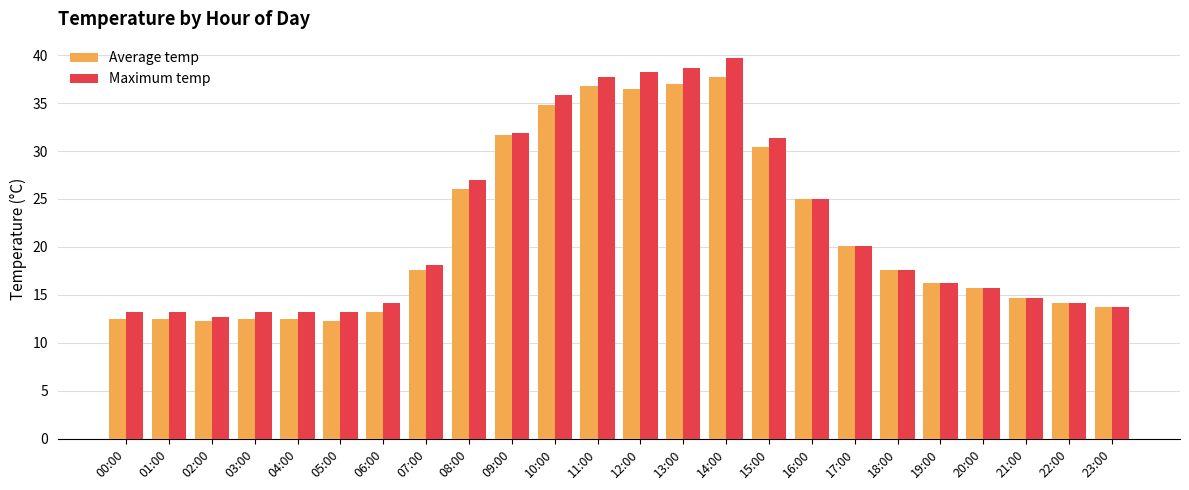

Is the value of Average temp at 02:00 greater than the value of Maximum temp at 06:00?

No